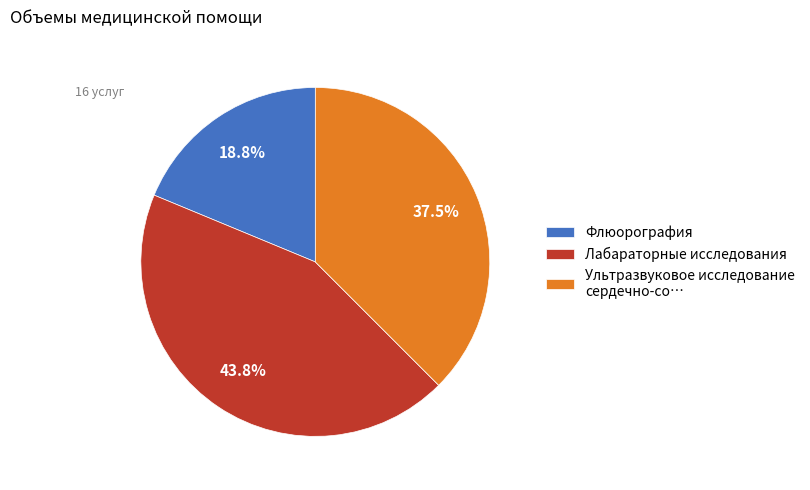

True or false: Флюорография accounts for 6% of the total.

False